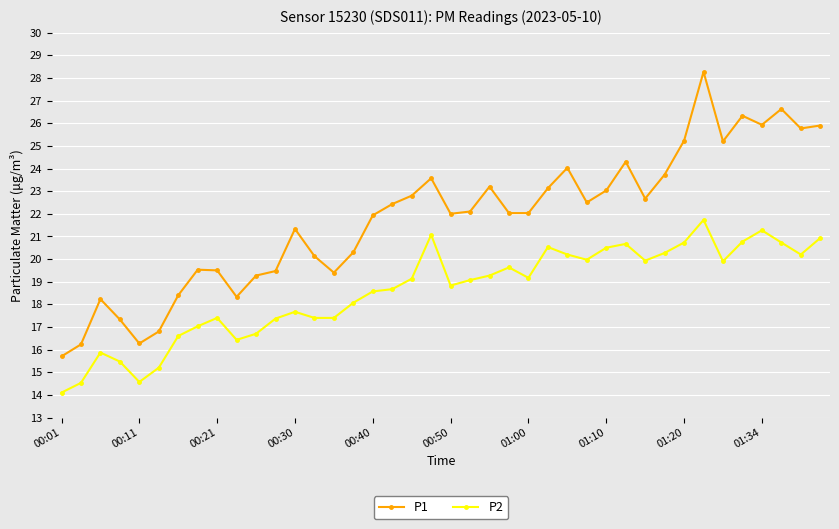

What is the value of the P2 point at the 6th from the left?

15.2